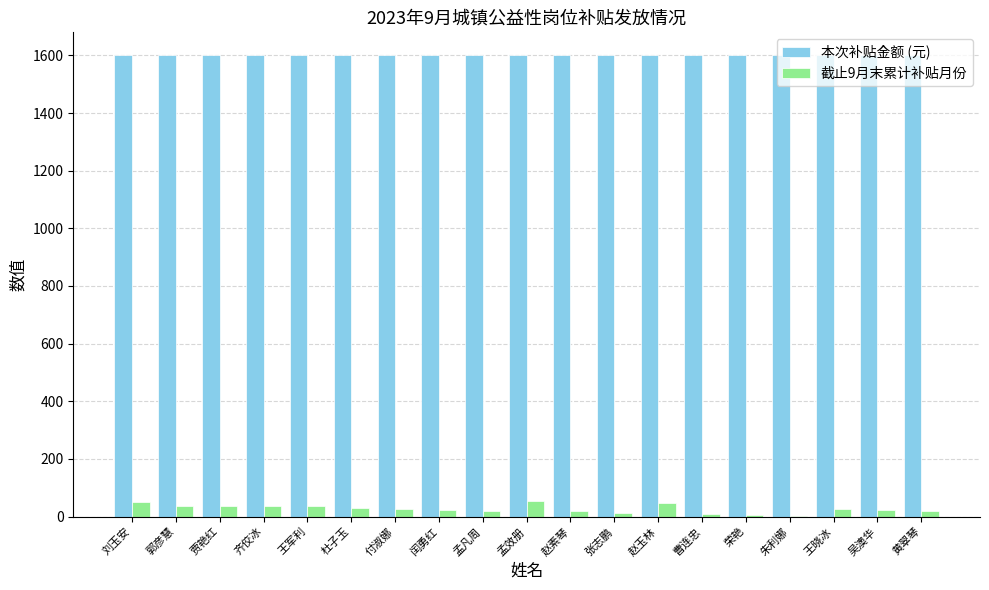

Which series has the widest spread of values?

截止9月末累计补贴月份